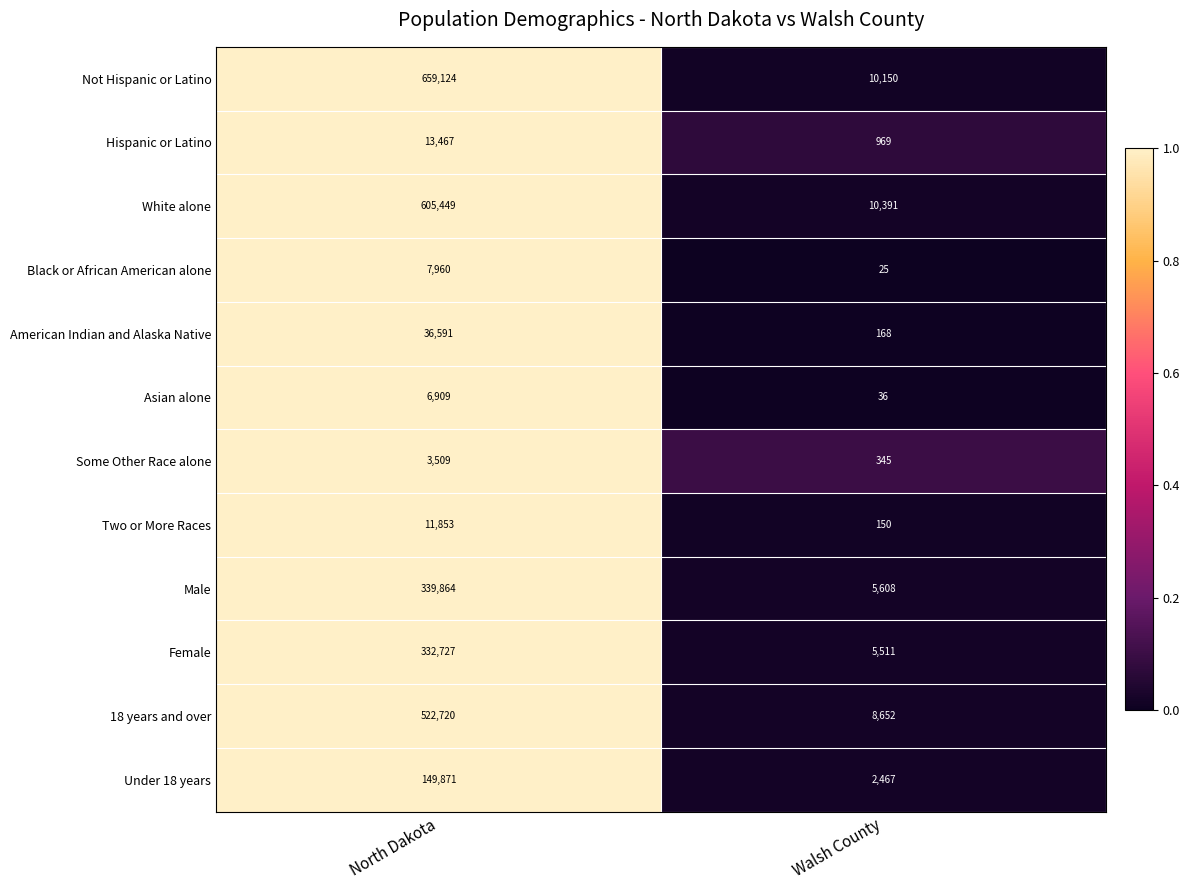

Reading left to right, transcribe all the data shown in this chart.

Not Hispanic or Latino: North Dakota=659124	Walsh County=10150
Hispanic or Latino: North Dakota=13467	Walsh County=969
White alone: North Dakota=605449	Walsh County=10391
Black or African American alone: North Dakota=7960	Walsh County=25
American Indian and Alaska Native: North Dakota=36591	Walsh County=168
Asian alone: North Dakota=6909	Walsh County=36
Some Other Race alone: North Dakota=3509	Walsh County=345
Two or More Races: North Dakota=11853	Walsh County=150
Male: North Dakota=339864	Walsh County=5608
Female: North Dakota=332727	Walsh County=5511
18 years and over: North Dakota=522720	Walsh County=8652
Under 18 years: North Dakota=149871	Walsh County=2467